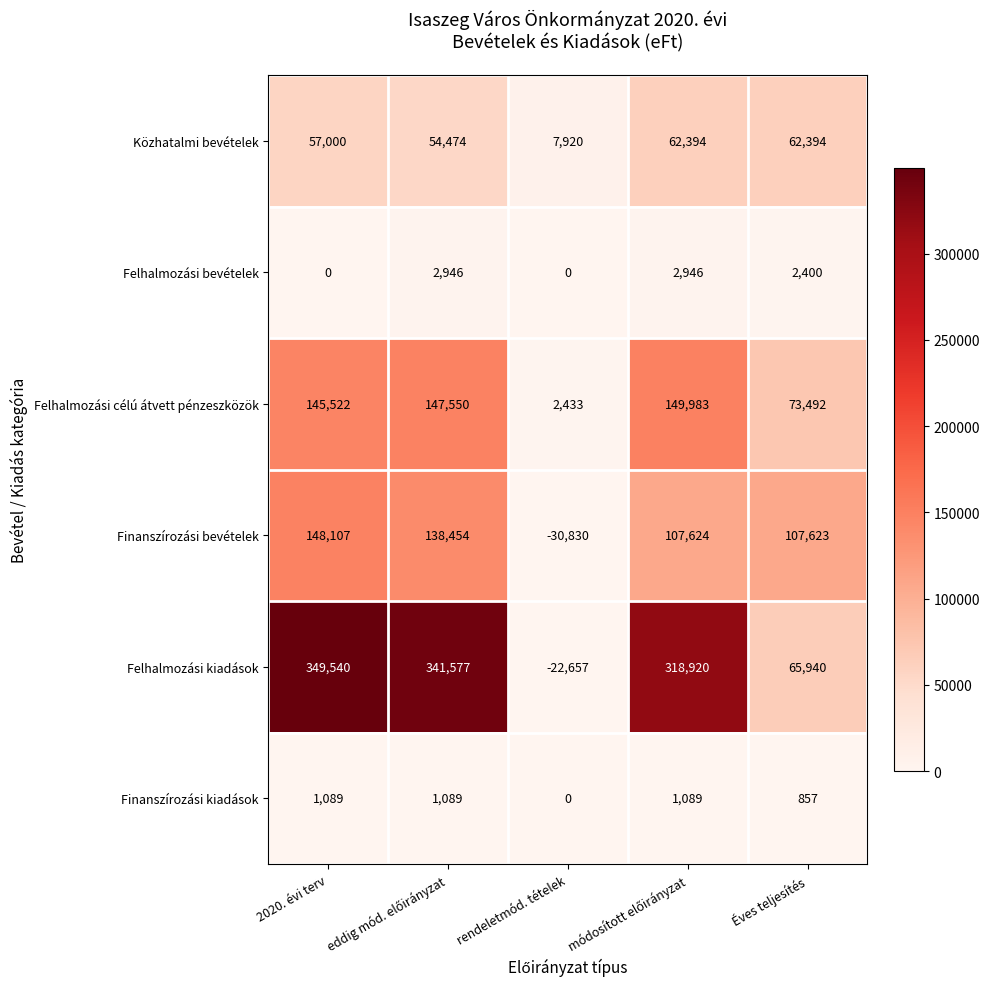

At how many categories does at least one series exceed 213033?

3